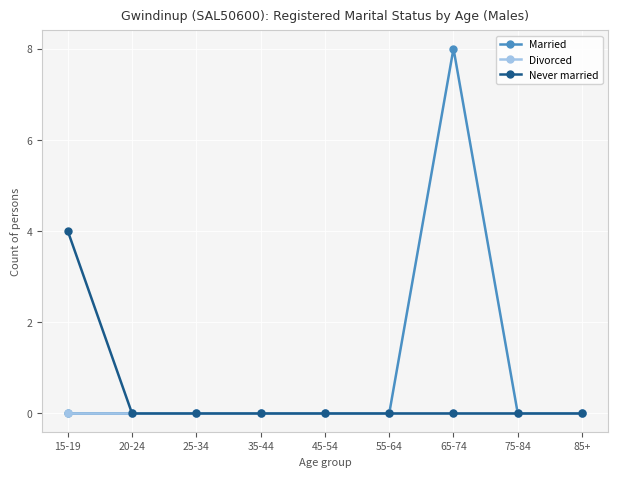

Which series has the largest total across all categories?

Married